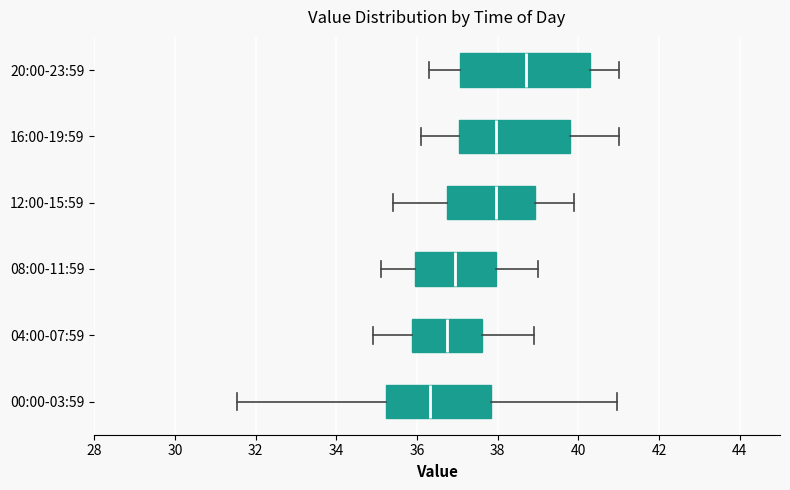

Comparing the boxes themselves (not the whiskers), which one is the widest?

20:00-23:59